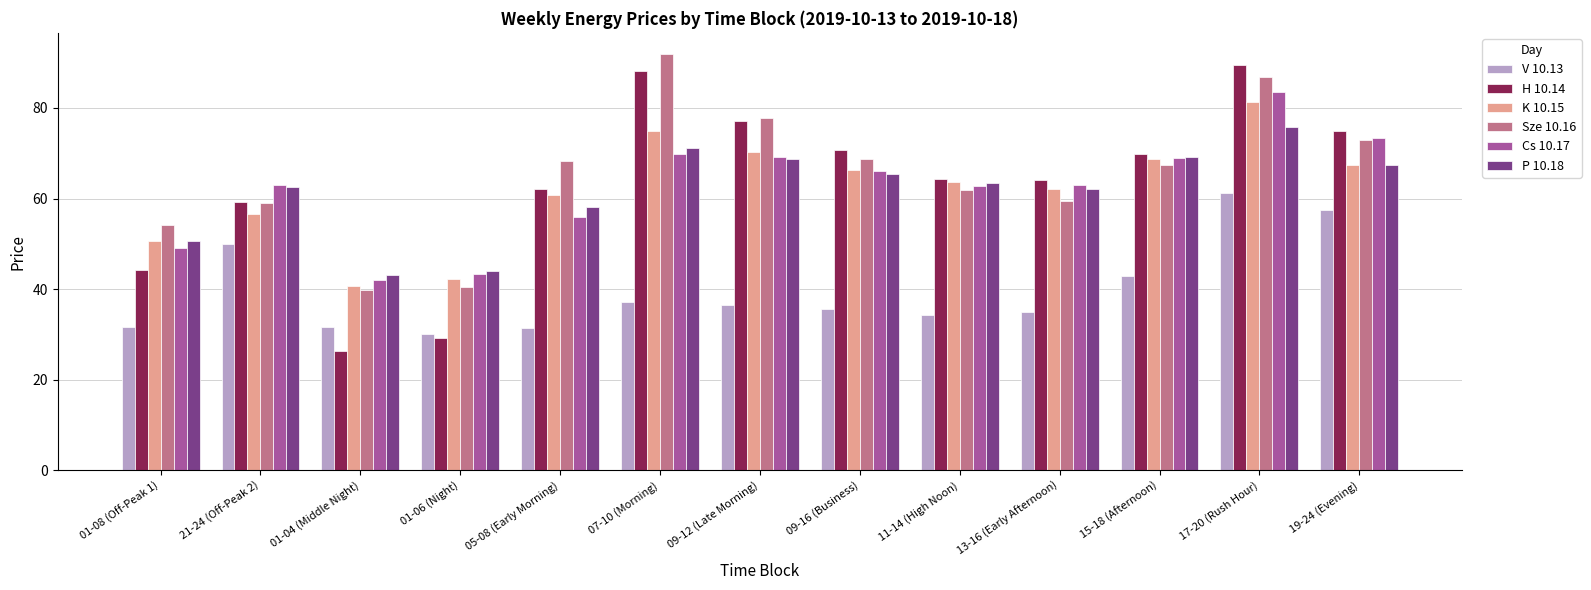

What are all the series names shown in the legend?

V 10.13, H 10.14, K 10.15, Sze 10.16, Cs 10.17, P 10.18